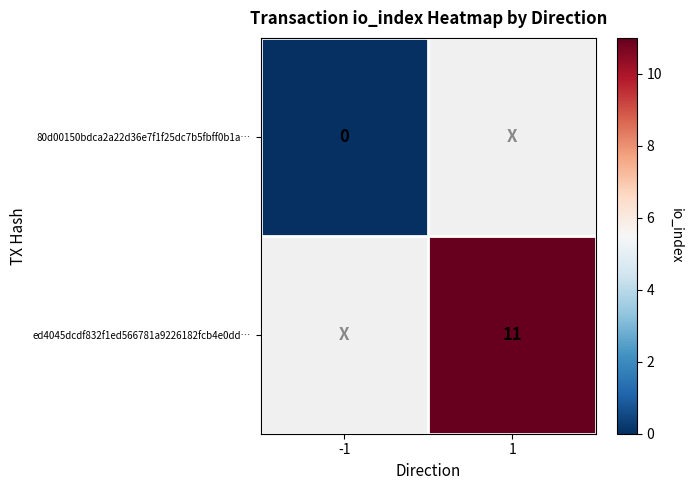

The ed4045dcdf832f1ed566781a9226182fcb4e0dd… series shows 11 at 1. True or false?

True